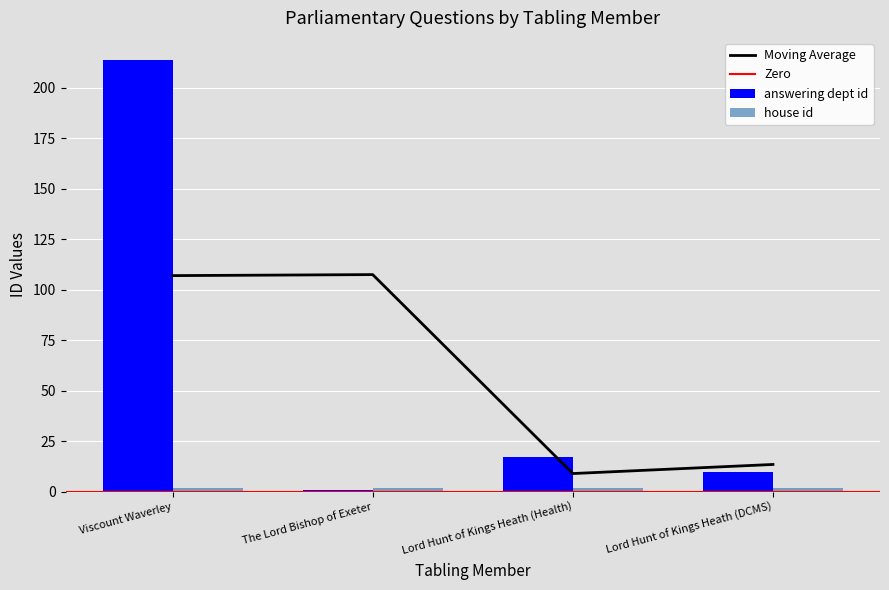

What is the change in value from Viscount Waverley to Lord Hunt of Kings Heath (Health)?

-197